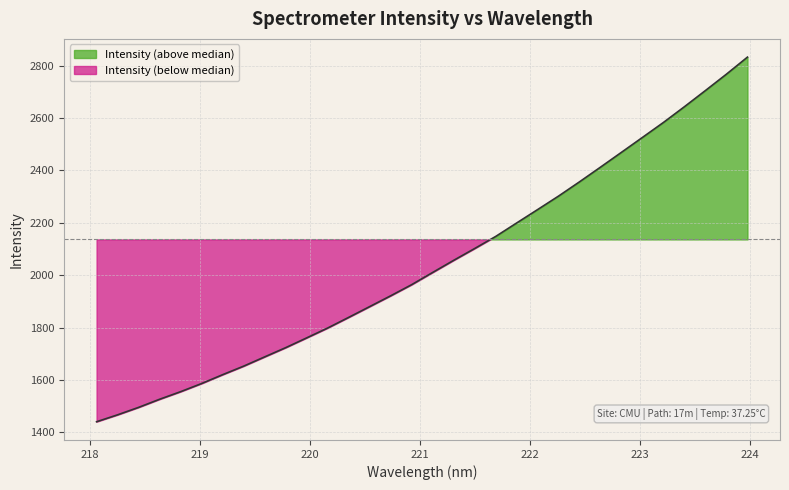

List the labels in order of value, largest first.

223.9802, 223.7895, 223.5987, 223.408, 223.2172, 223.0264, 222.8355, 222.6447, 222.4538, 222.263, 222.0721, 221.8812, 221.6902, 221.4993, 221.3083, 221.1174, 220.9264, 220.7354, 220.5444, 220.3533, 220.1623, 219.9712, 219.7801, 219.589, 219.3979, 219.2067, 219.0156, 218.8244, 218.6332, 218.442, 218.2508, 218.0596